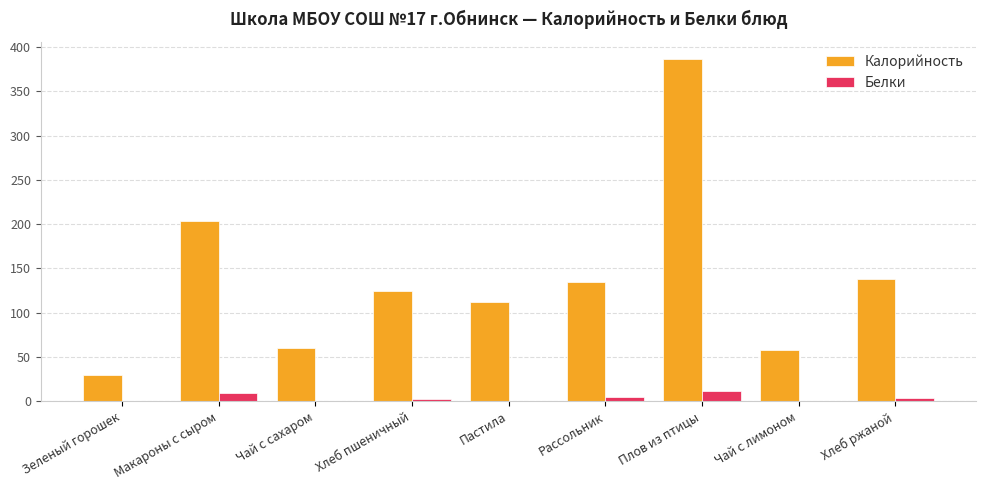

Is it true that Калорийность equals 192.8 at Плов из птицы?

False